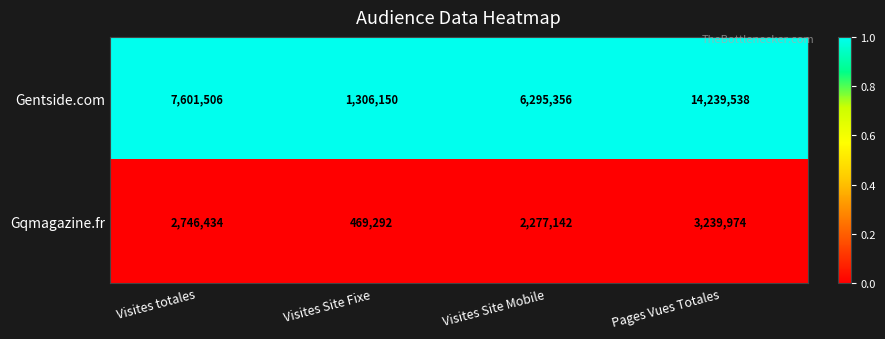

Reading left to right, transcribe all the data shown in this chart.

Gentside.com: Visites totales=7601506	Visites Site Fixe=1306150	Visites Site Mobile=6295356	Pages Vues Totales=14239538
Gqmagazine.fr: Visites totales=2746434	Visites Site Fixe=469292	Visites Site Mobile=2277142	Pages Vues Totales=3239974